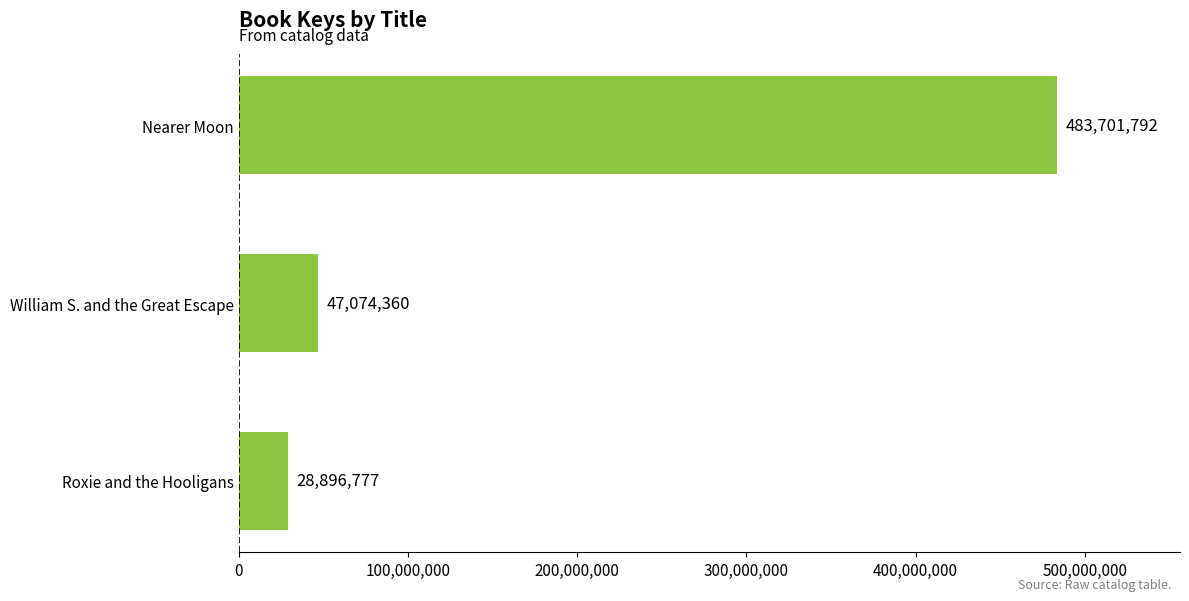

Reading top to bottom, extract all data points from this chart.

483701792	47074360	28896777